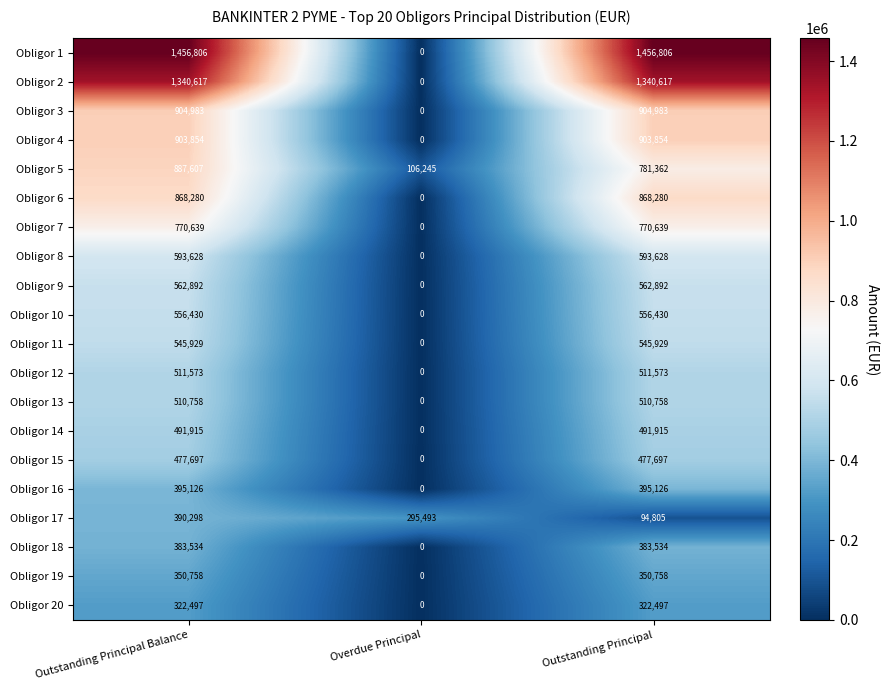

What is the average value of the Obligor 17 series?

260199